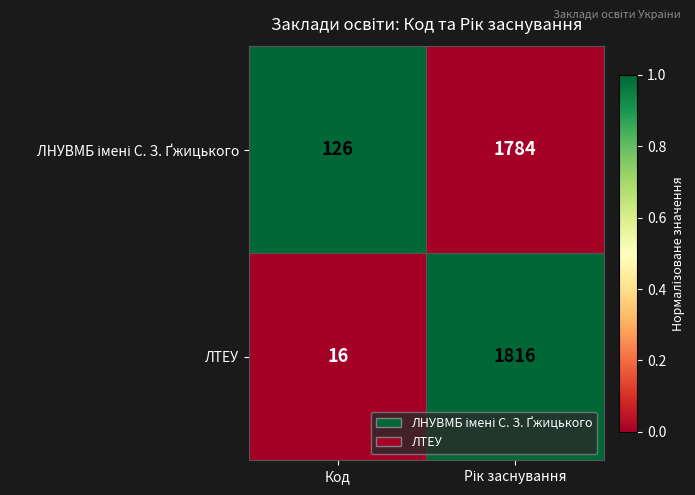

How many categories are shown in the chart?

2